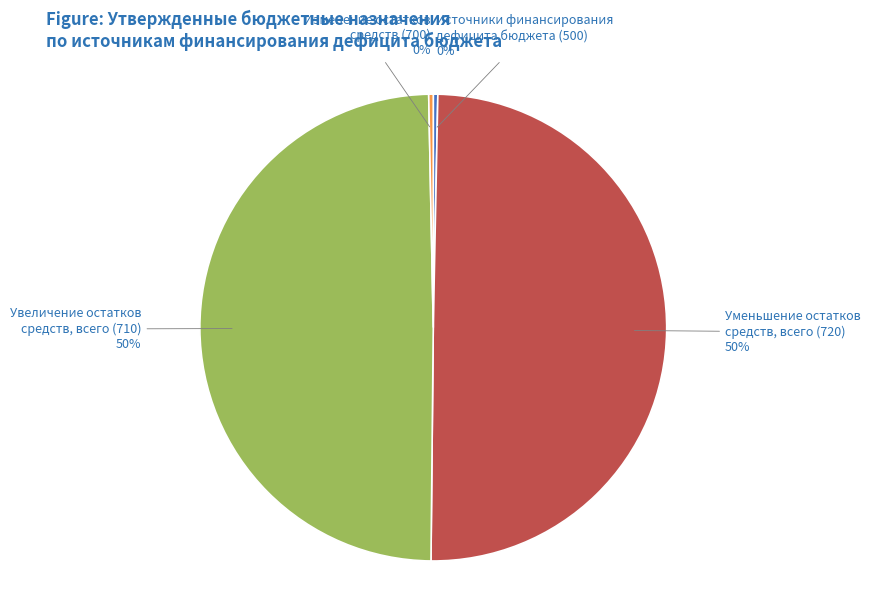

Is Источники финансирования дефицита бюджета (500) the majority of the pie?

No